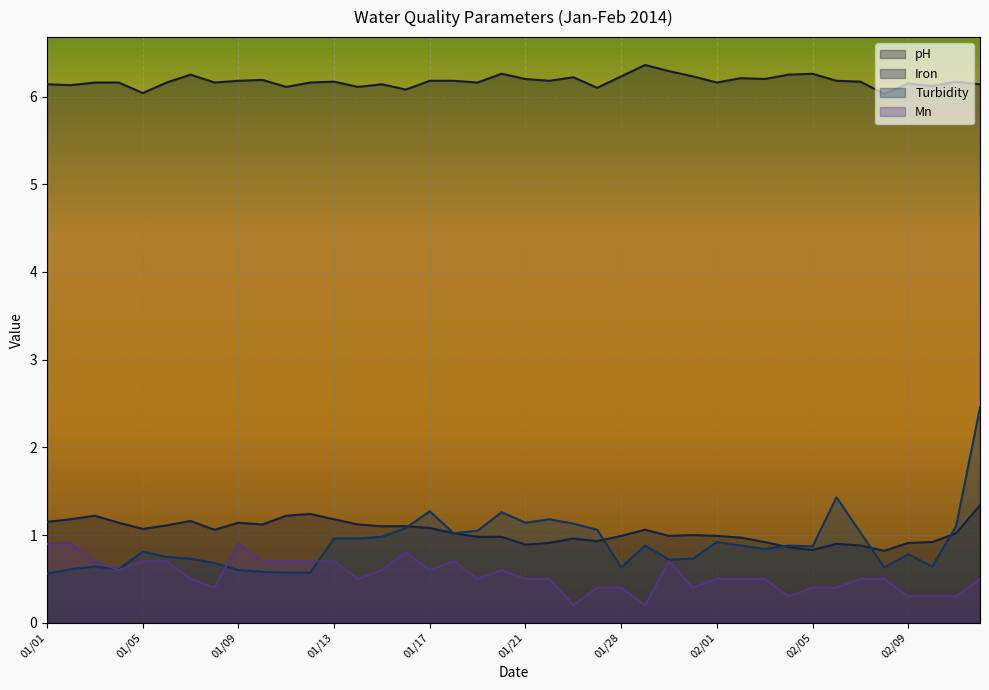

True or false: Mn and Iron cross at least once.

False